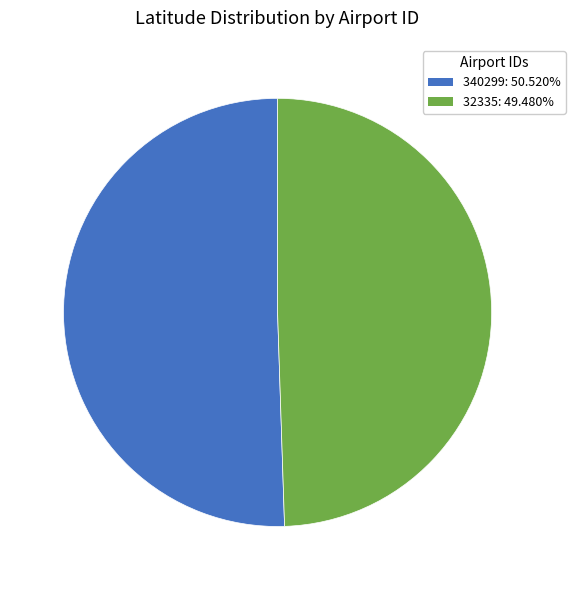

How many segments does this pie chart have?

2